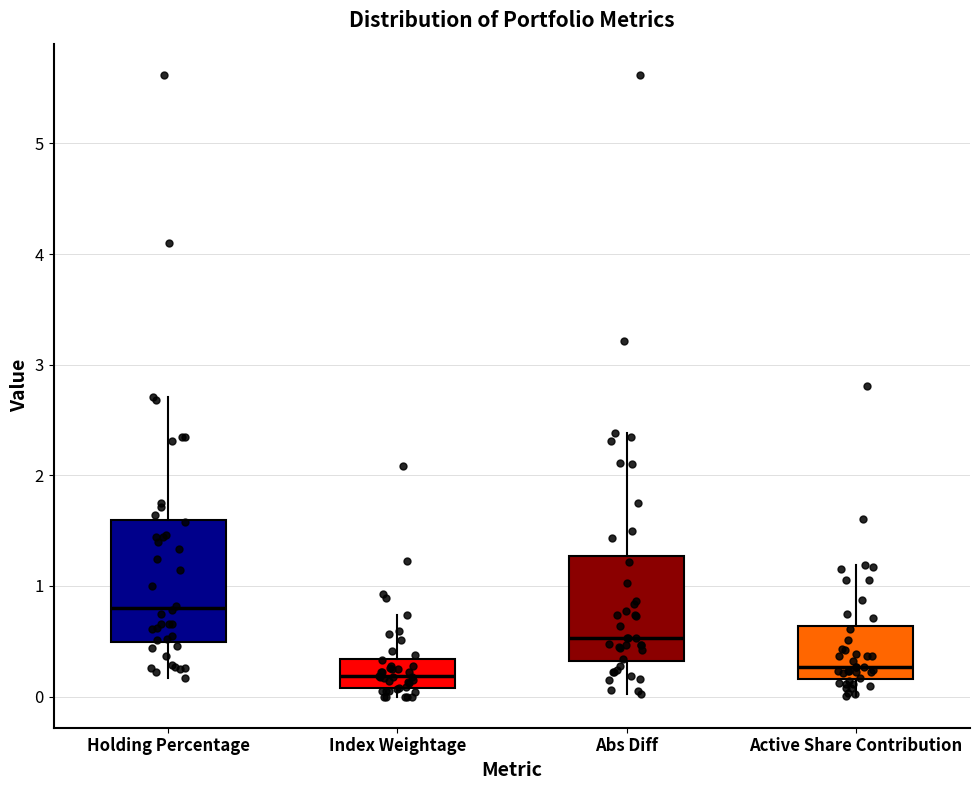

Which box's median line is the highest?

Holding Percentage